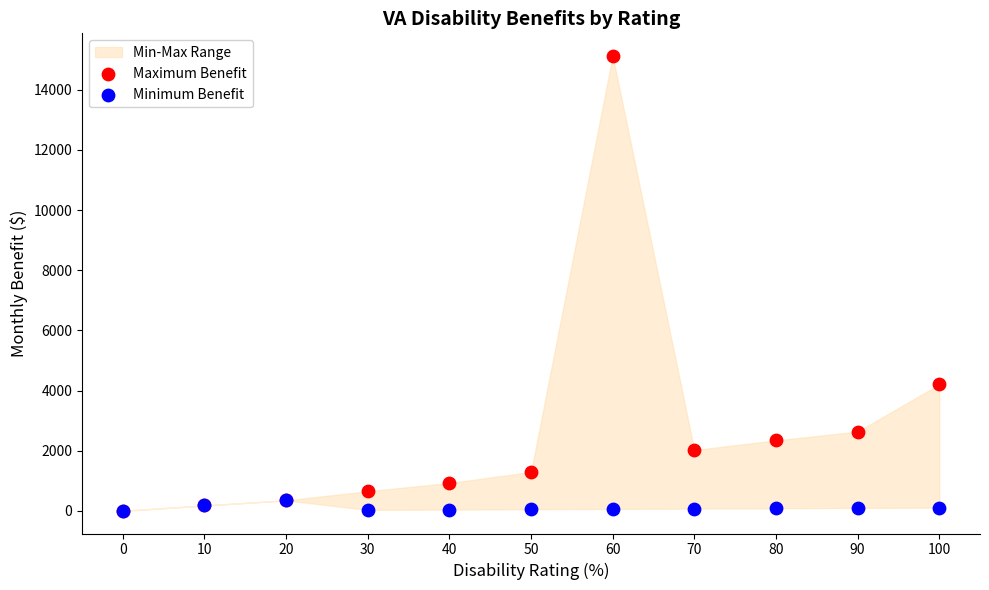

Across all series, what Y value is closest to 7561?

4201.4